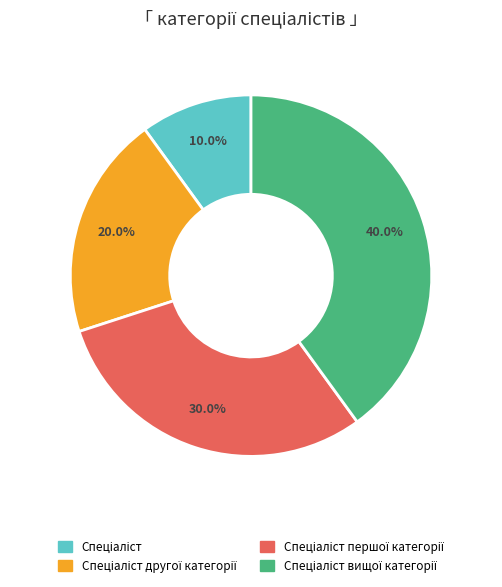

Is there any slice that represents more than half of the pie?

No